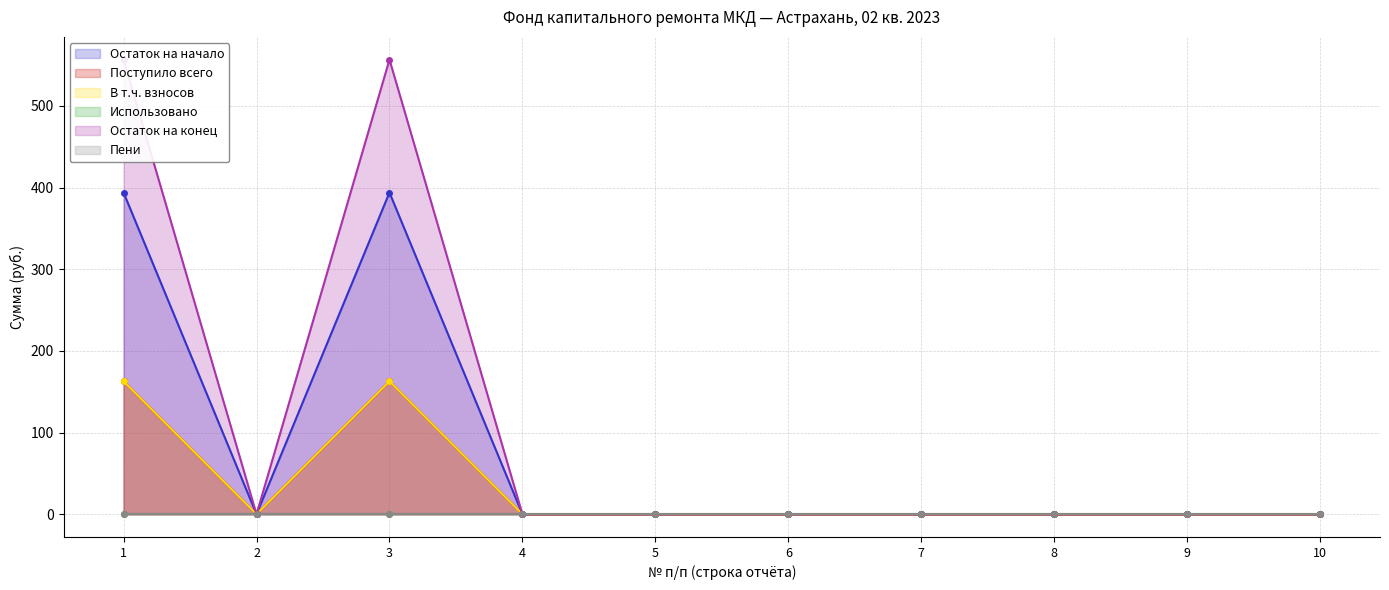

True or false: Остаток на начало has more than 1 points higher than both neighbors.

False